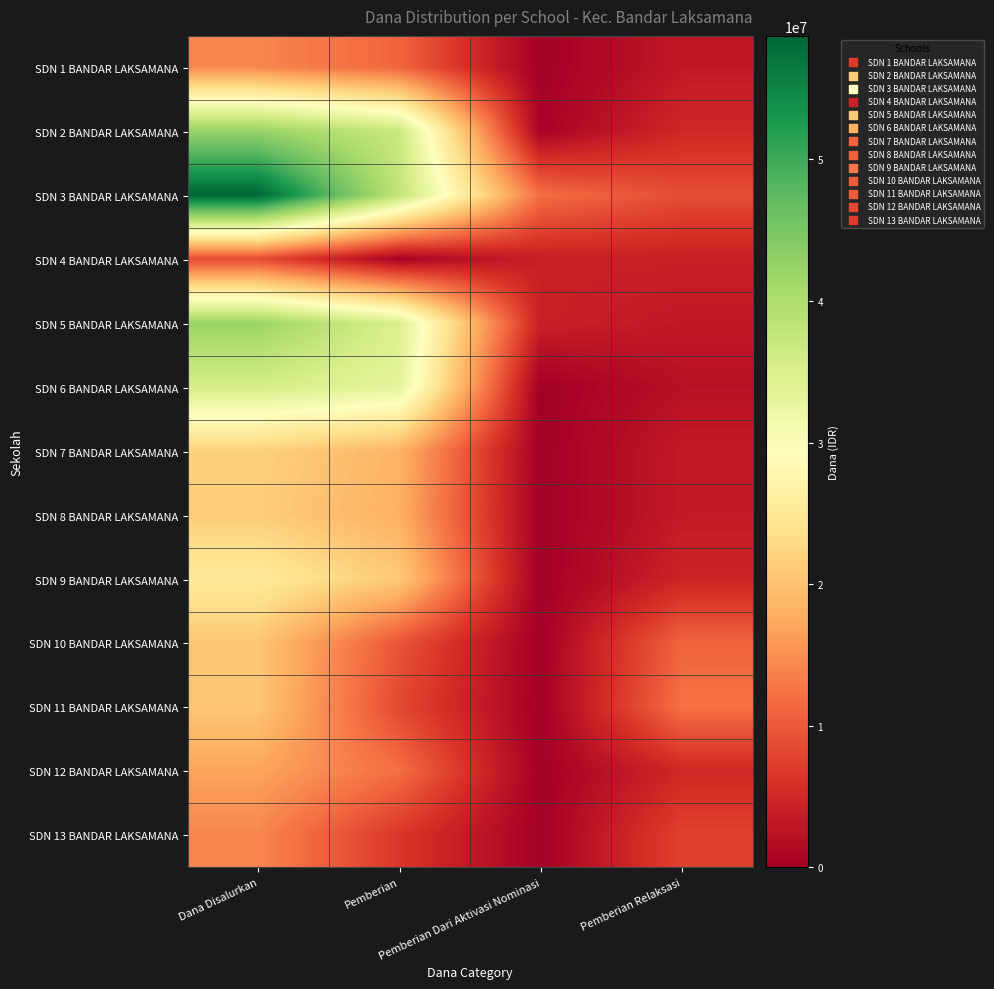

Which series has the widest spread of values?

SDN 3 BANDAR LAKSAMANA